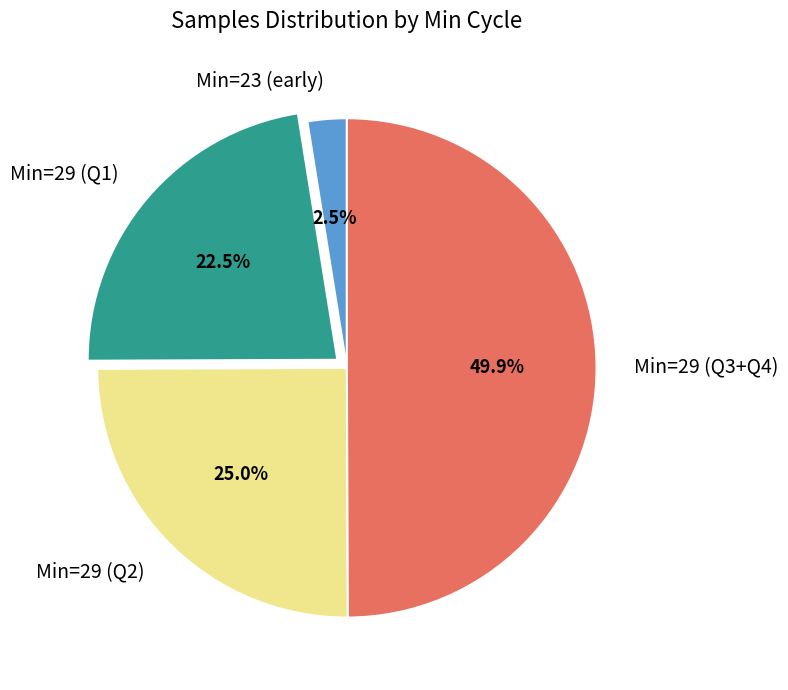

Which slice is the largest?

Min=29 (Q3+Q4)